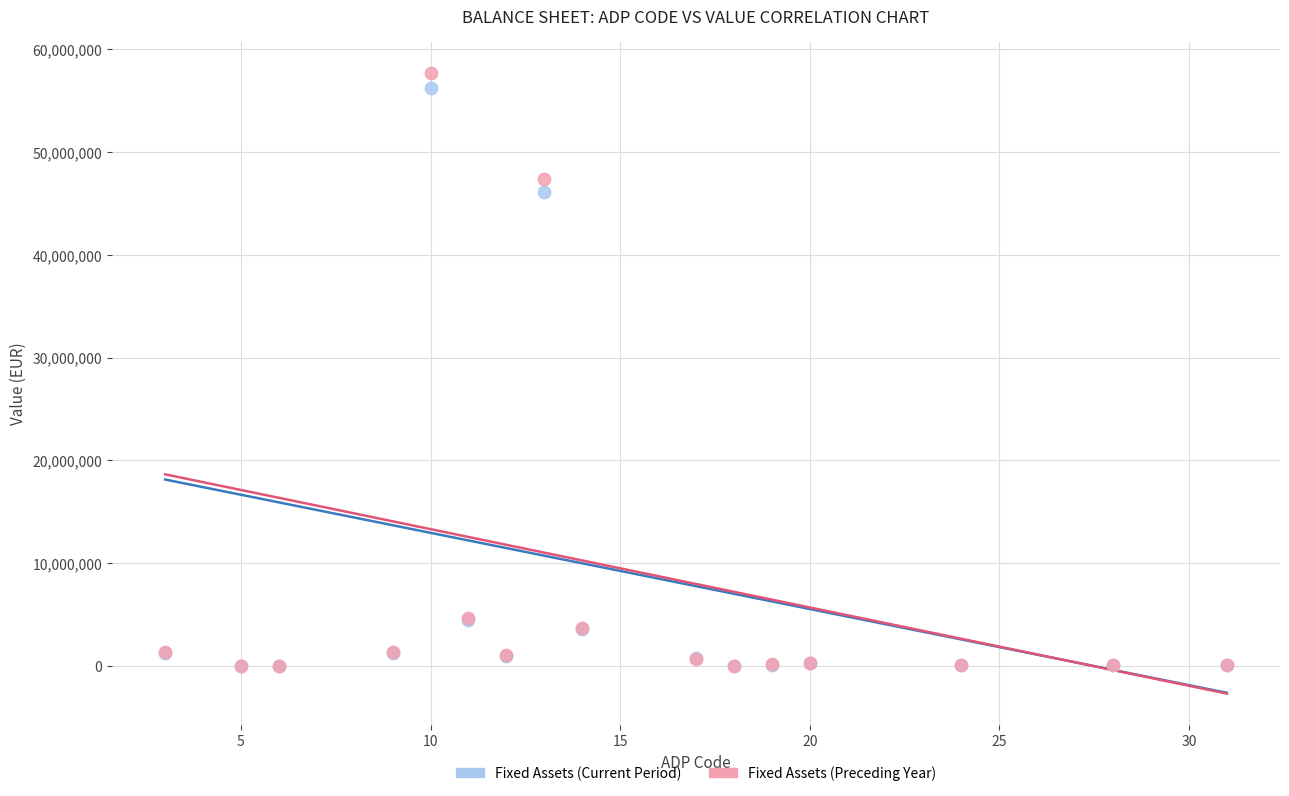

Across all series, what Y value is closest to 28844430?

46073547